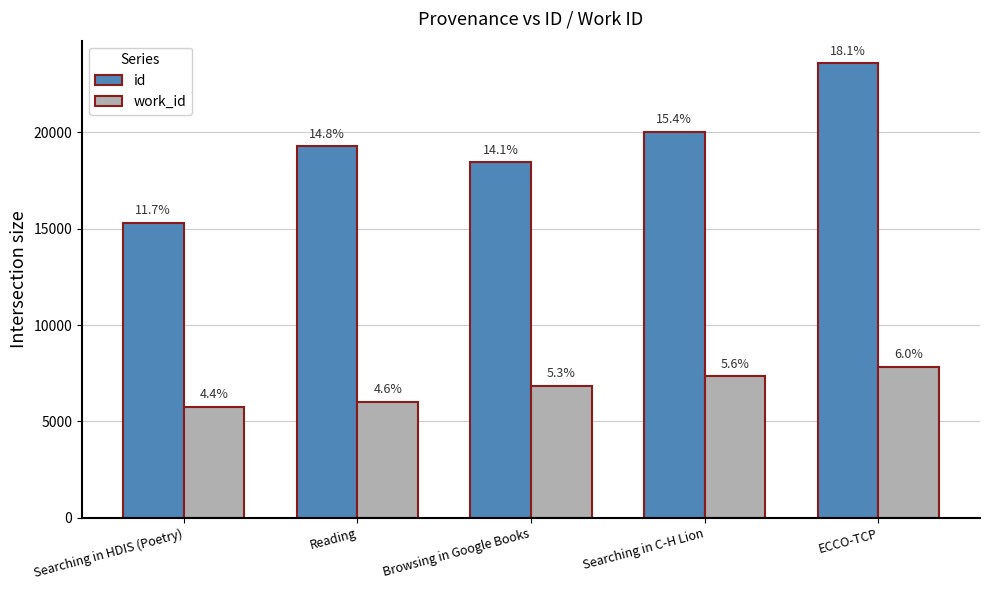

Where is work_id nearest to the value 6792?

Browsing in Google Books